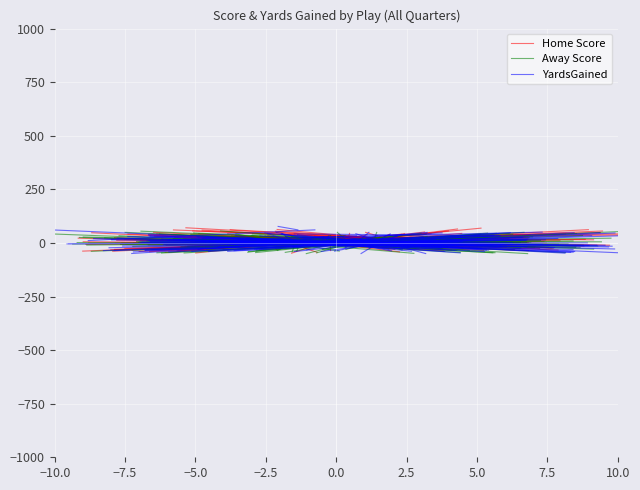

What is the sum of all YardsGained values?

-15.9